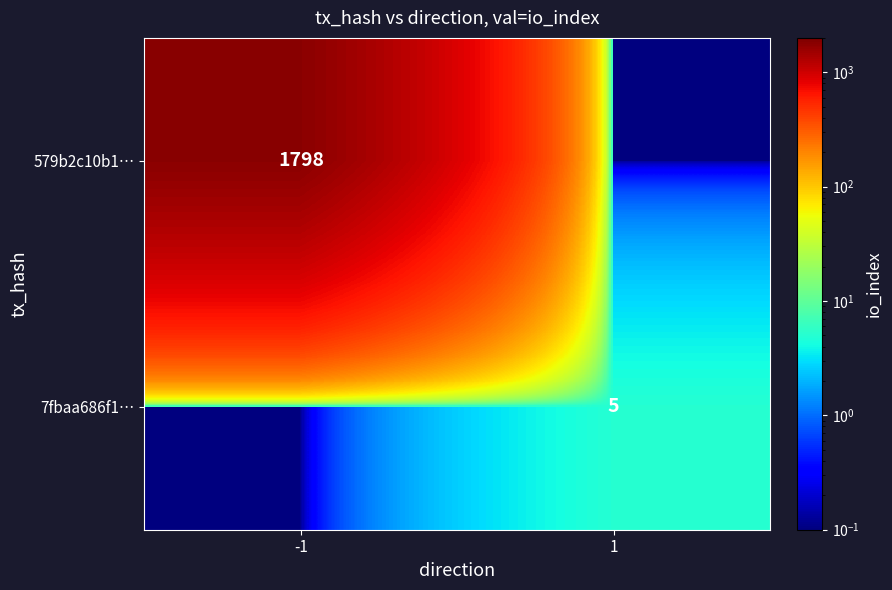

The value of 7fbaa686f1… at 1 is 5.0. True or false?

True